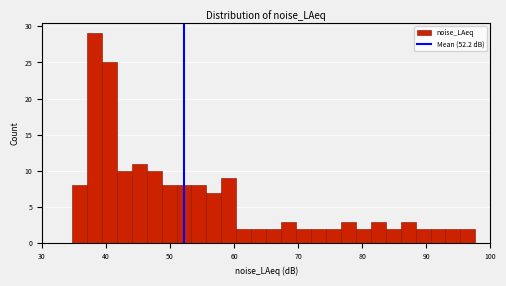

Read against the x-axis, roughly where is the centre of the tallest bar?

38